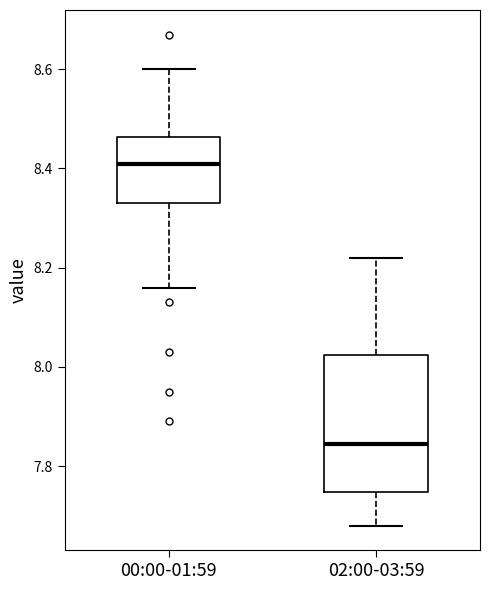

Reading left to right, read every box against the y-axis: the position of its median line, the range the box covers, and the ends of its whiskers. The values are not printed on the chart, so give them approximately, as read against the axis.

00:00-01:59: median 8.42, box 8.34 to 8.46, whiskers 8.16 to 8.60
02:00-03:59: median 7.84, box 7.74 to 8.02, whiskers 7.68 to 8.22